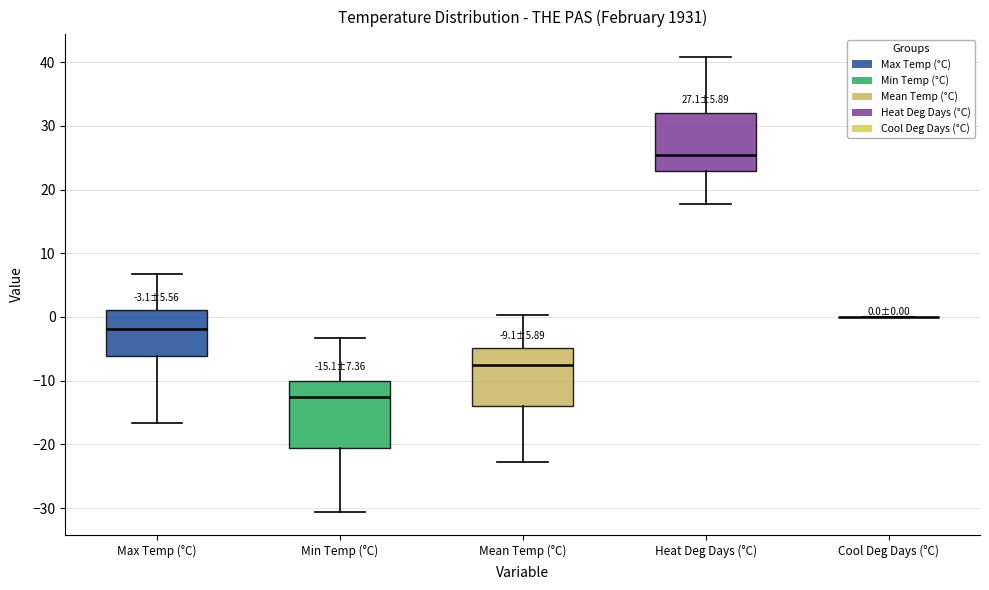

Which box is the tallest, from its lower edge to its upper edge?

Min Temp (°C)